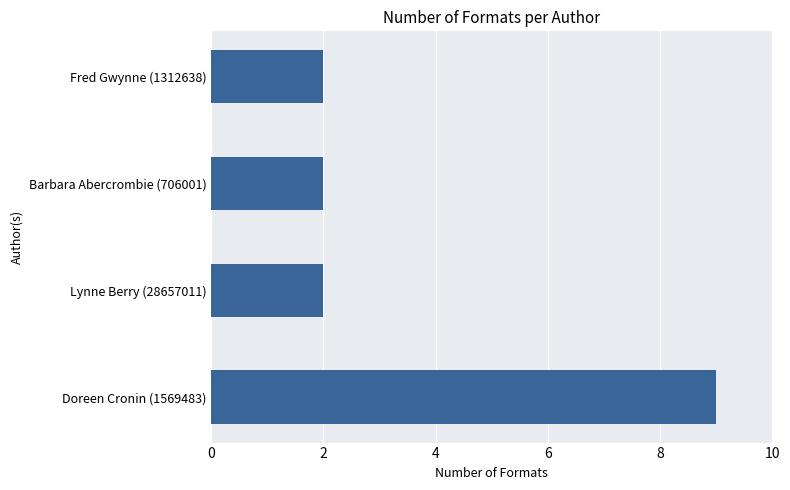

What value does the data have at Doreen Cronin (1569483)?

9